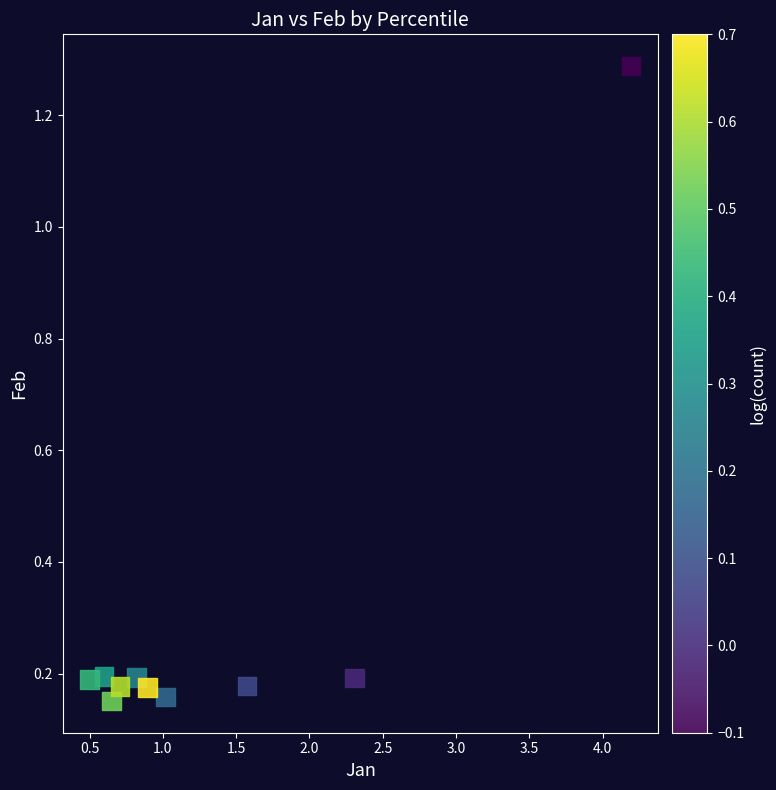

What is the average X value?

1.3